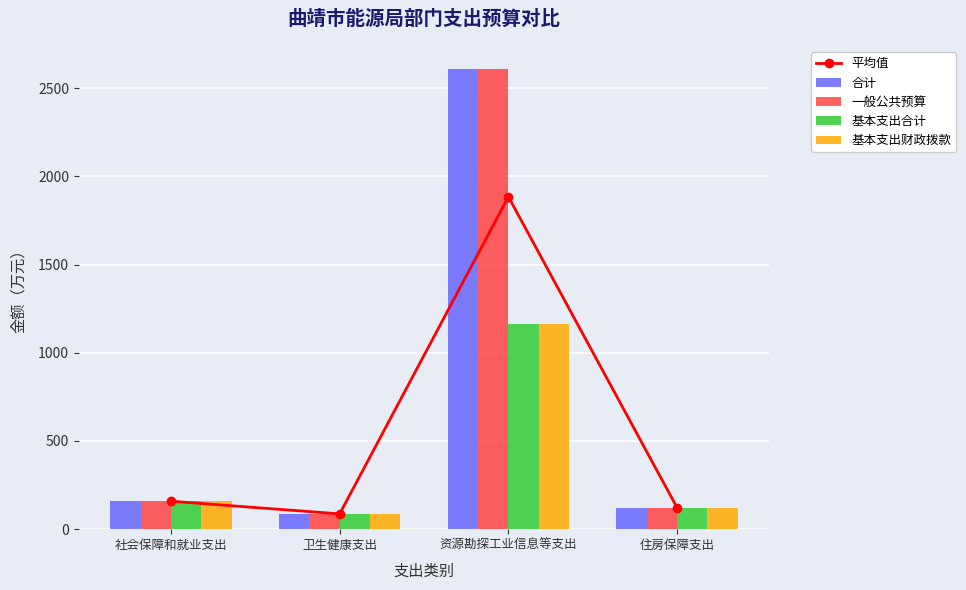

Reading left to right, transcribe all the data shown in this chart.

平均值: 社会保障和就业支出=158.5	卫生健康支出=86.8	资源勘探工业信息等支出=1885.0	住房保障支出=121.6
合计: 社会保障和就业支出=158.5	卫生健康支出=86.8	资源勘探工业信息等支出=2608.7	住房保障支出=121.6
一般公共预算: 社会保障和就业支出=158.5	卫生健康支出=86.8	资源勘探工业信息等支出=2608.7	住房保障支出=121.6
基本支出合计: 社会保障和就业支出=158.5	卫生健康支出=86.8	资源勘探工业信息等支出=1161.3	住房保障支出=121.6
基本支出财政拨款: 社会保障和就业支出=158.5	卫生健康支出=86.8	资源勘探工业信息等支出=1161.3	住房保障支出=121.6